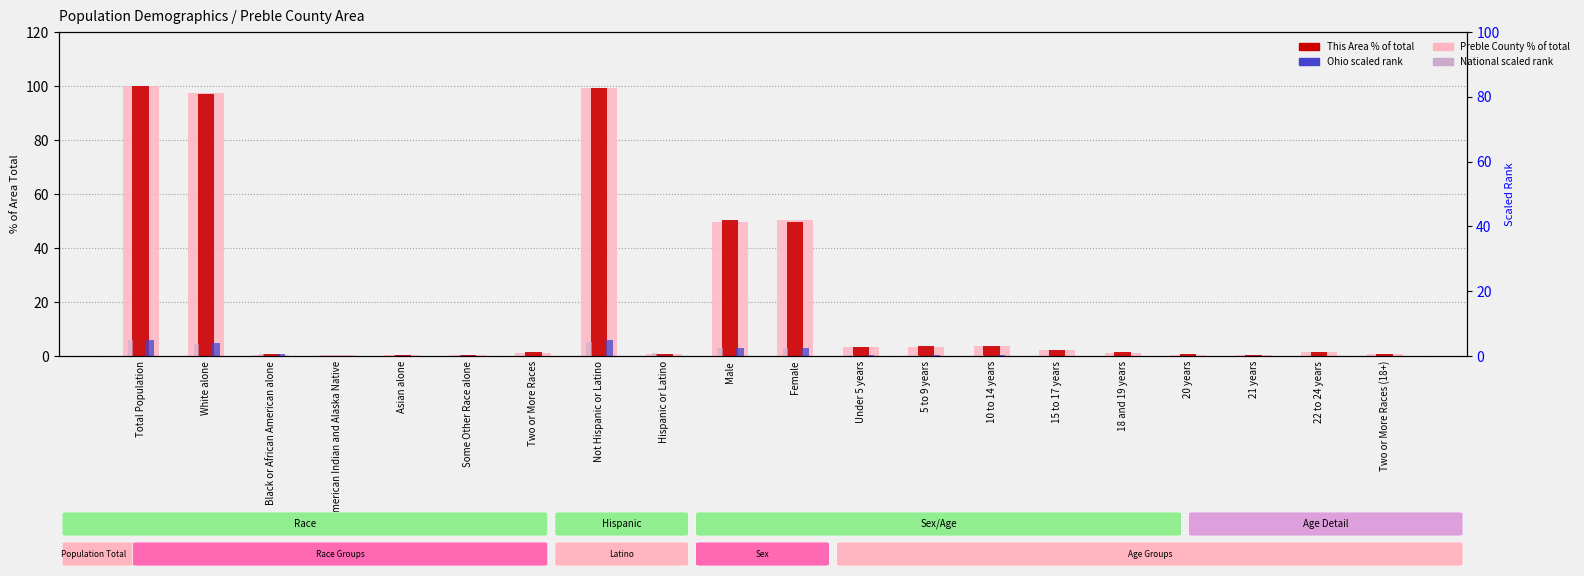

At how many categories does at least one series exceed 87?

3